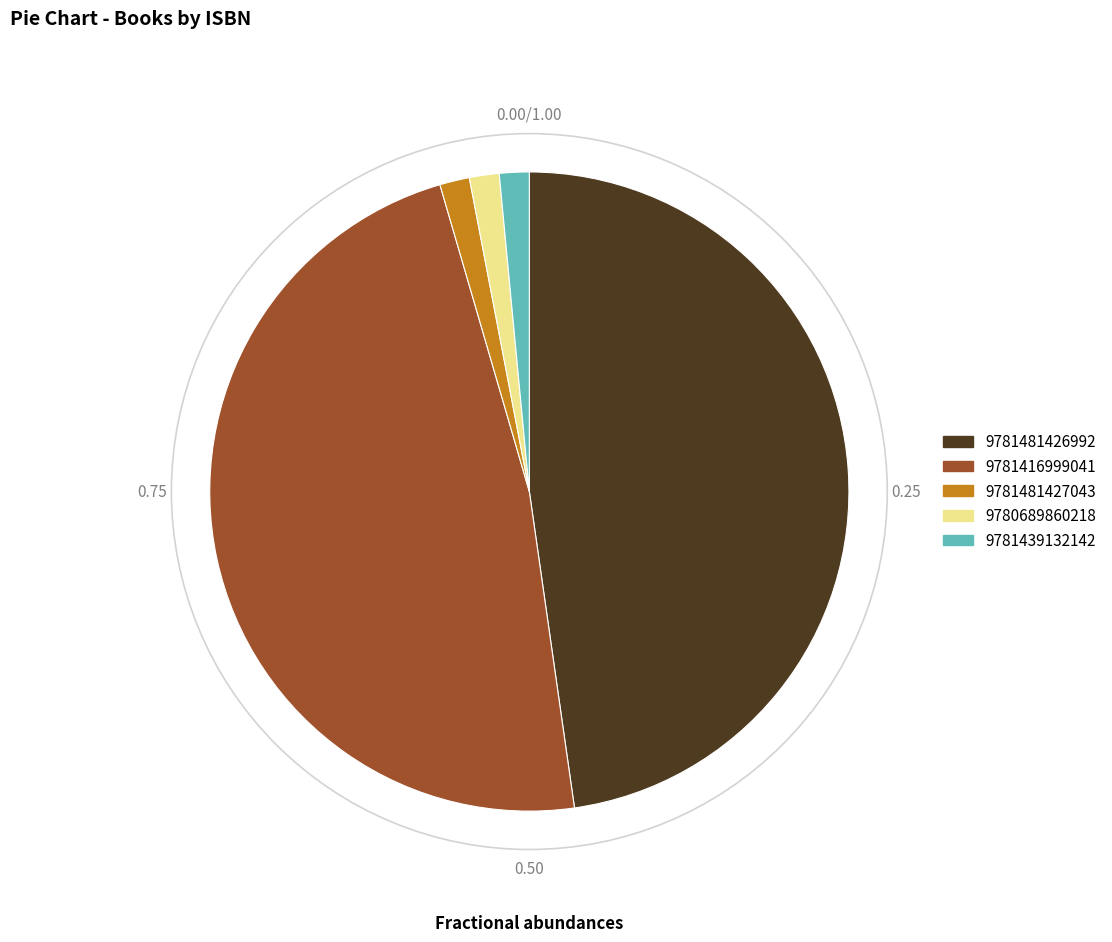

What is the ratio of the value at 9781481426992 to the value at 9781481427043?

31.7